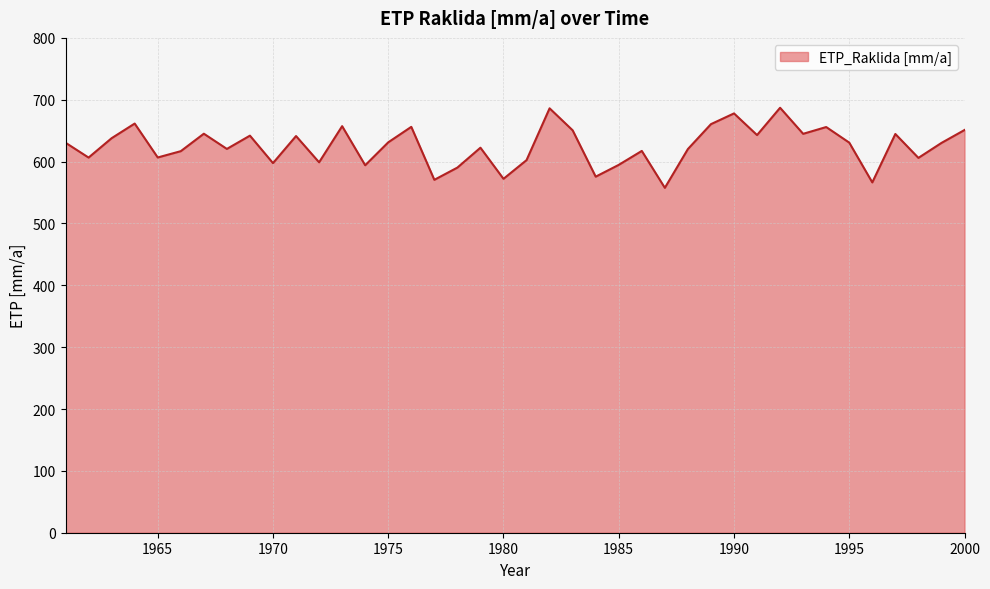

What is the maximum value shown in the chart?

687.0